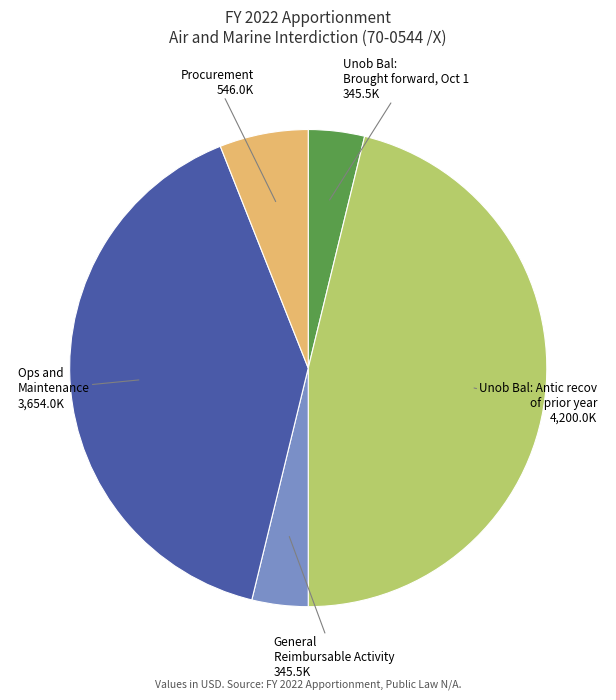

Is there a majority slice in this chart?

No